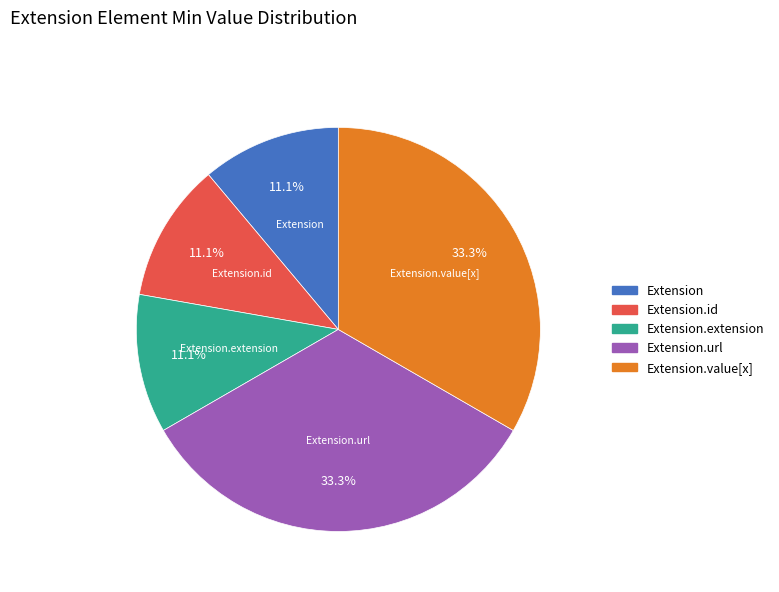

Does Extension.value[x] represent more than half of the total?

No